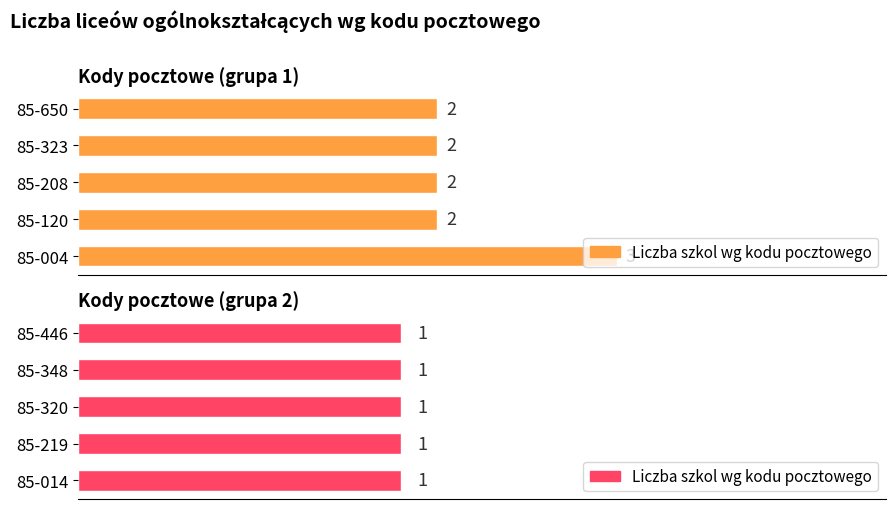

List the labels in order of value, smallest first.

85-014, 85-219, 85-320, 85-348, 85-446, 85-120, 85-208, 85-323, 85-650, 85-004